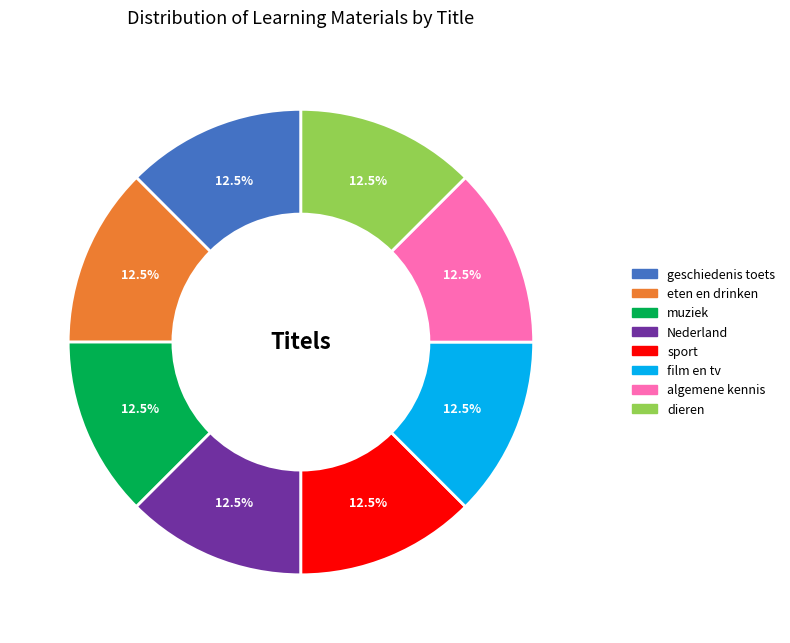

Approximately how many times larger is the value at algemene kennis compared to geschiedenis toets?

1.0